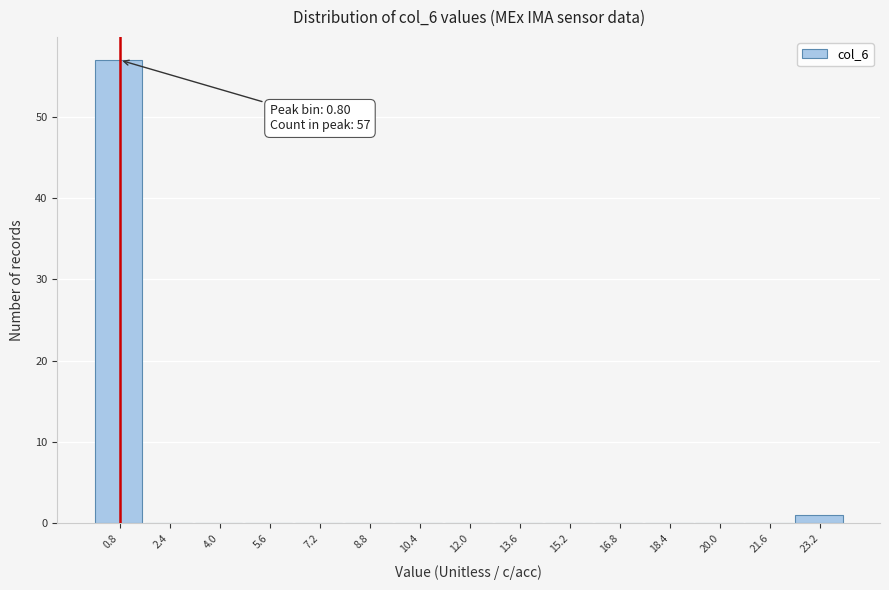

Which range on the x-axis has the tallest bar?

0.0 to 1.6